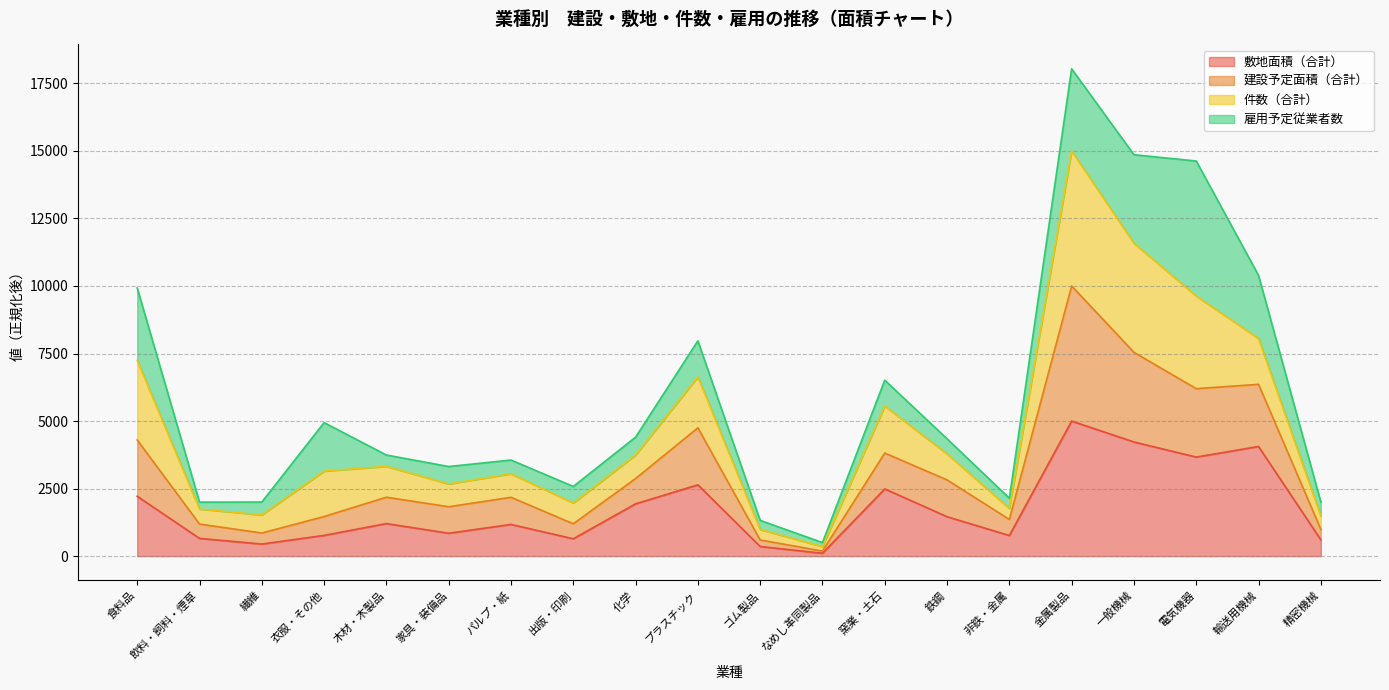

At which category is the sum across all series the highest?

金属製品